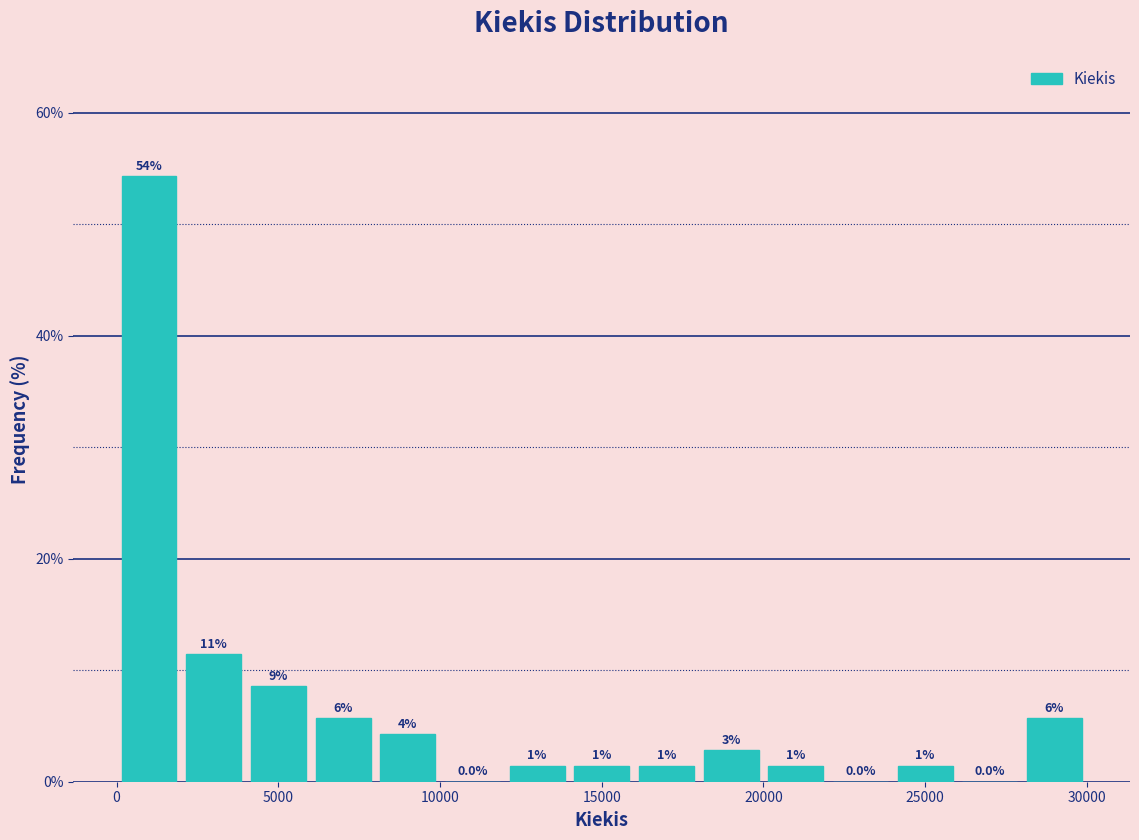

Around what value on the x-axis is the tallest bar? Give the approximate position of its centre, as read against the axis.

1000